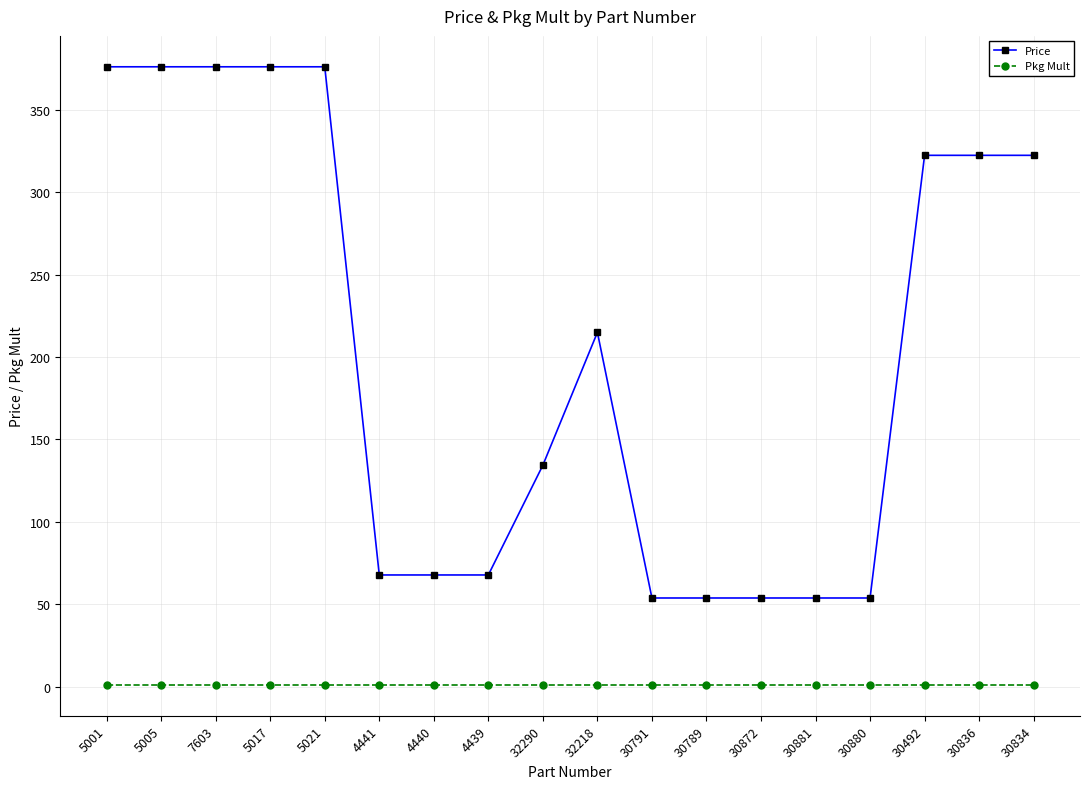

Which series changed the most between 5005 and 30834?

Price